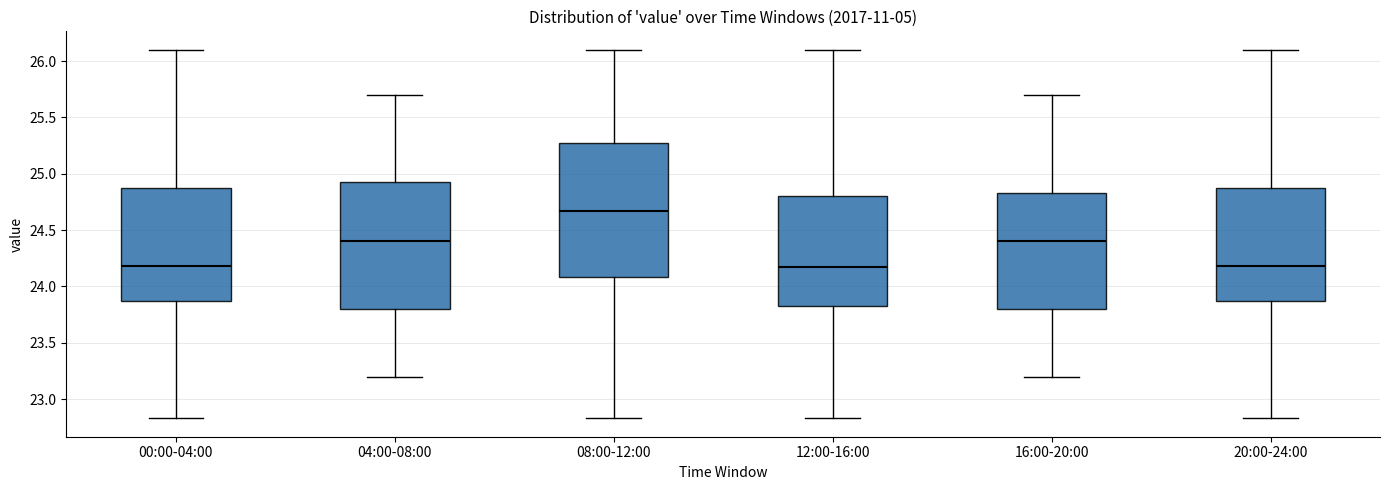

Reading left to right, read every box against the y-axis: the position of its median line, the range the box covers, and the ends of its whiskers. The values are not printed on the chart, so give them approximately, as read against the axis.

00:00-04:00: median 24.20, box 23.85 to 24.85, whiskers 22.85 to 26.10
04:00-08:00: median 24.40, box 23.80 to 24.95, whiskers 23.20 to 25.70
08:00-12:00: median 24.65, box 24.10 to 25.25, whiskers 22.85 to 26.10
12:00-16:00: median 24.15, box 23.85 to 24.80, whiskers 22.85 to 26.10
16:00-20:00: median 24.40, box 23.80 to 24.85, whiskers 23.20 to 25.70
20:00-24:00: median 24.20, box 23.85 to 24.85, whiskers 22.85 to 26.10